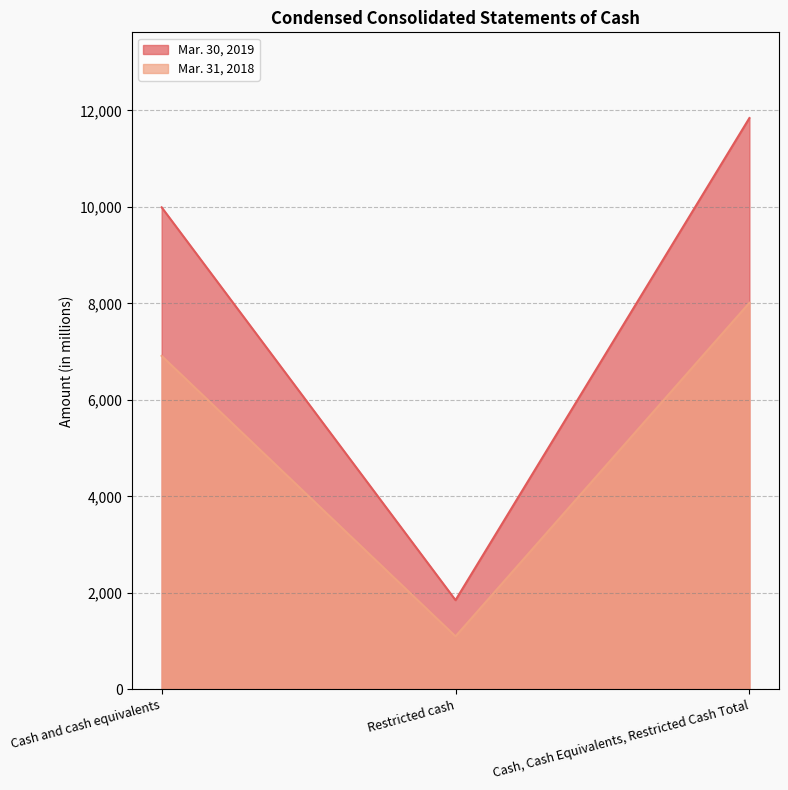

Reading left to right, what are all the values shown in this chart?

Mar. 30, 2019: 9991	1850	11841
Mar. 31, 2018: 6912	1100	8012